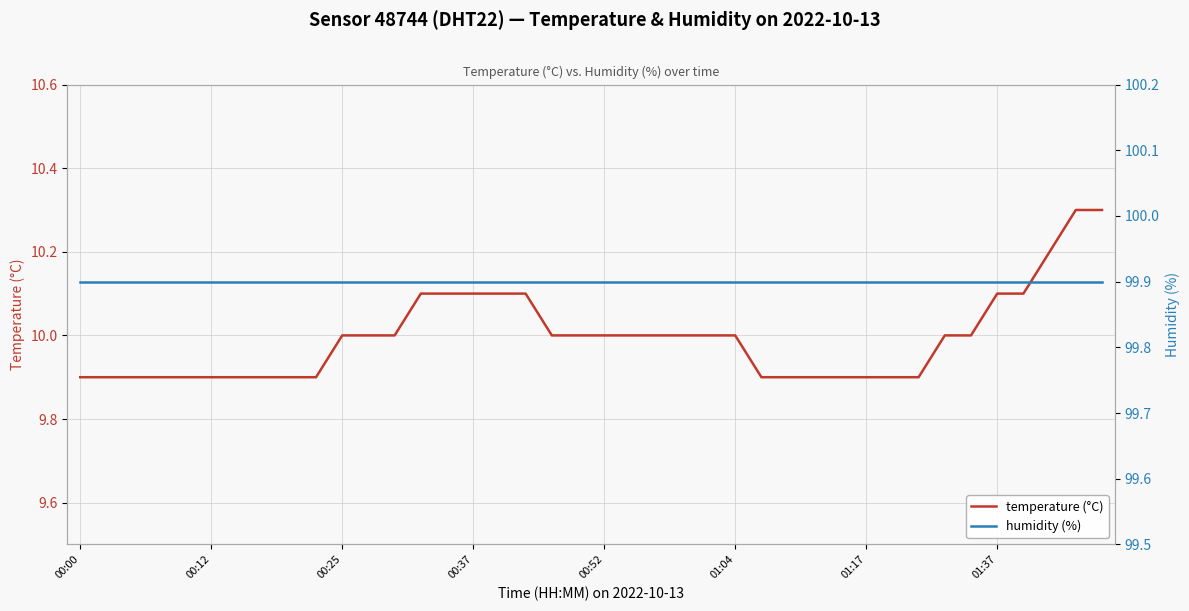

The value of temperature (°C) at 01:37 is 3.4. True or false?

False